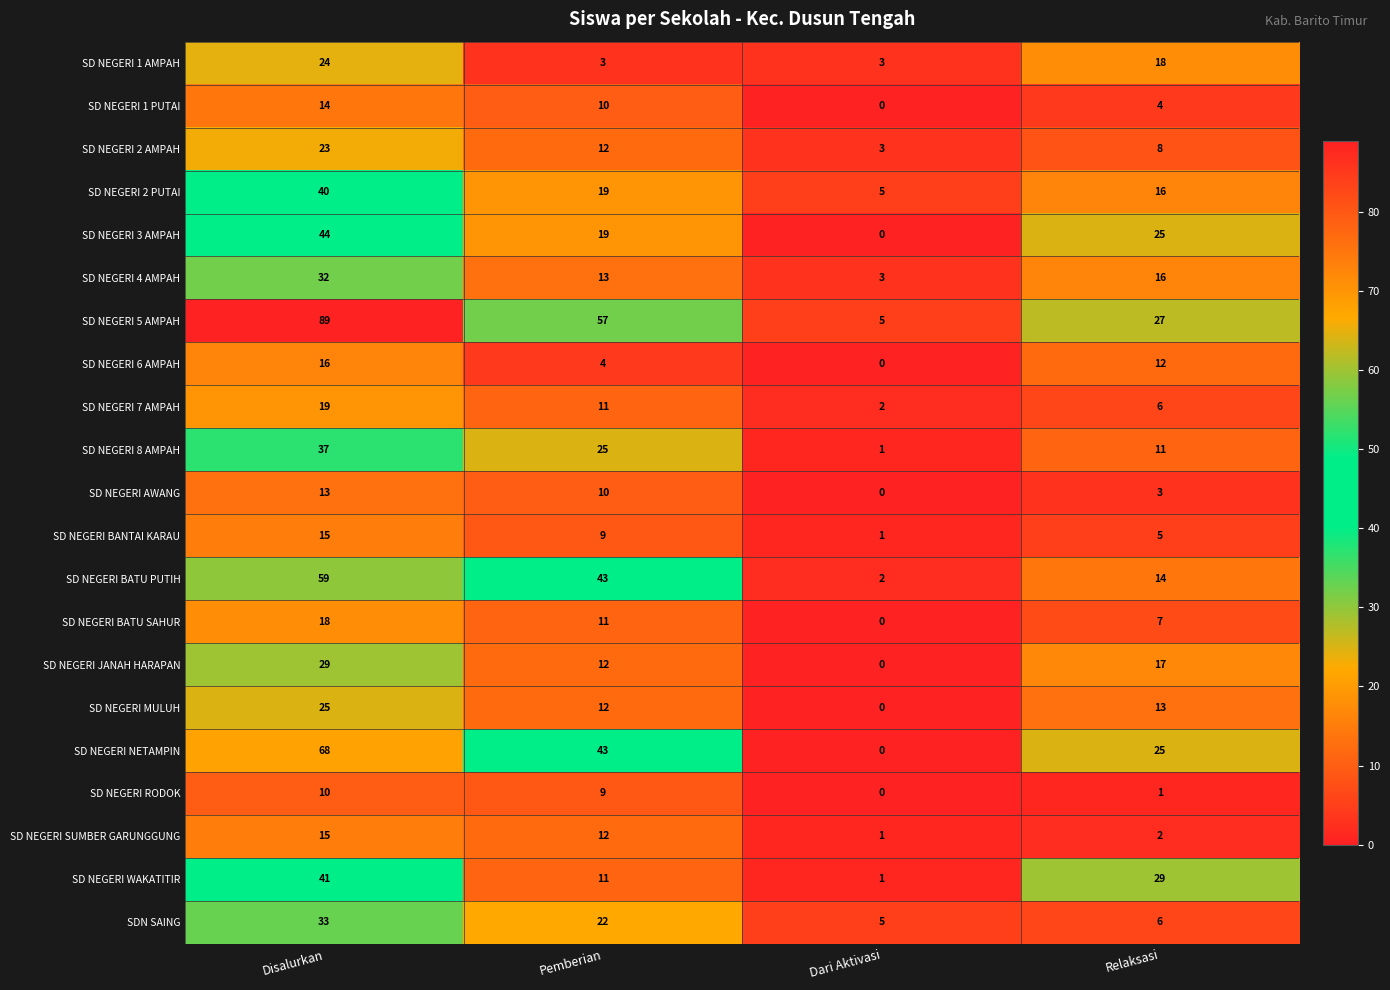

At how many categories does at least one series exceed 84?

1